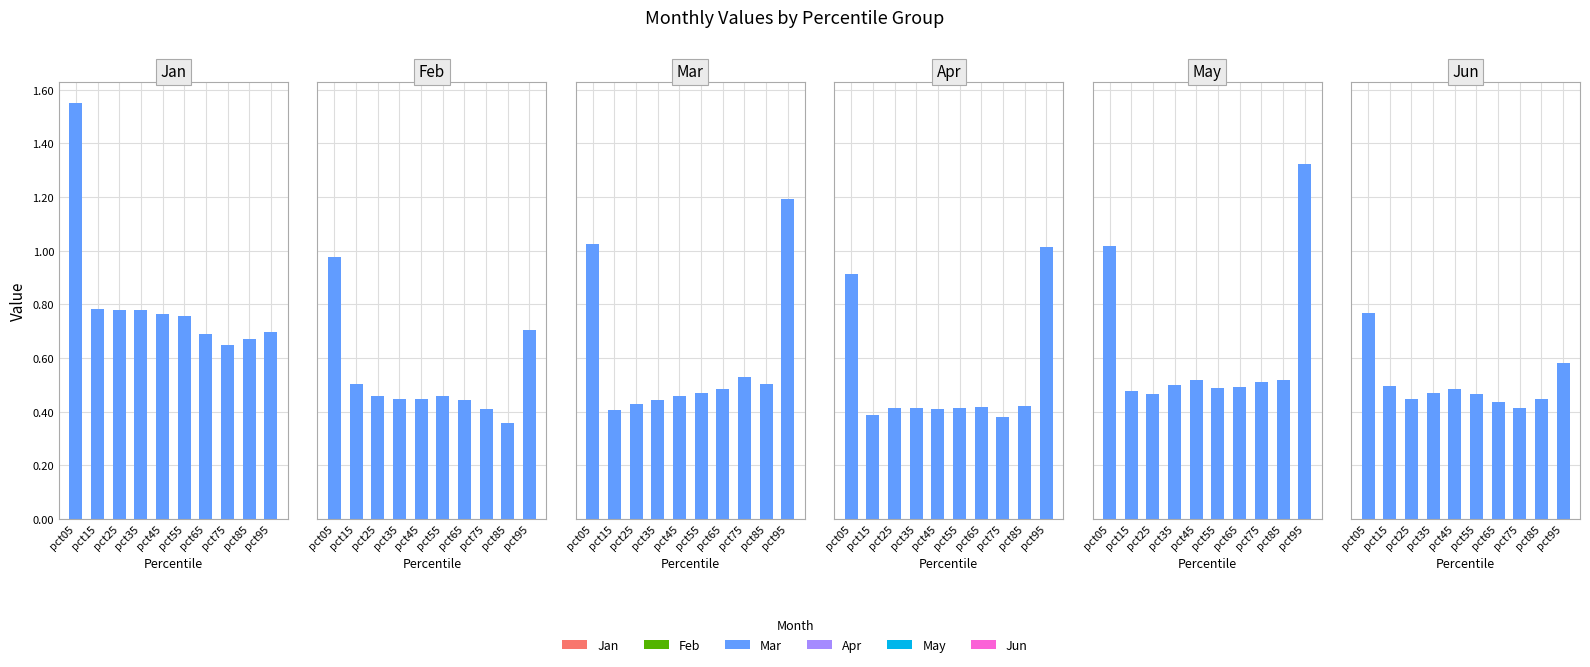

At which category does the chart reach its peak across all series?

pct05